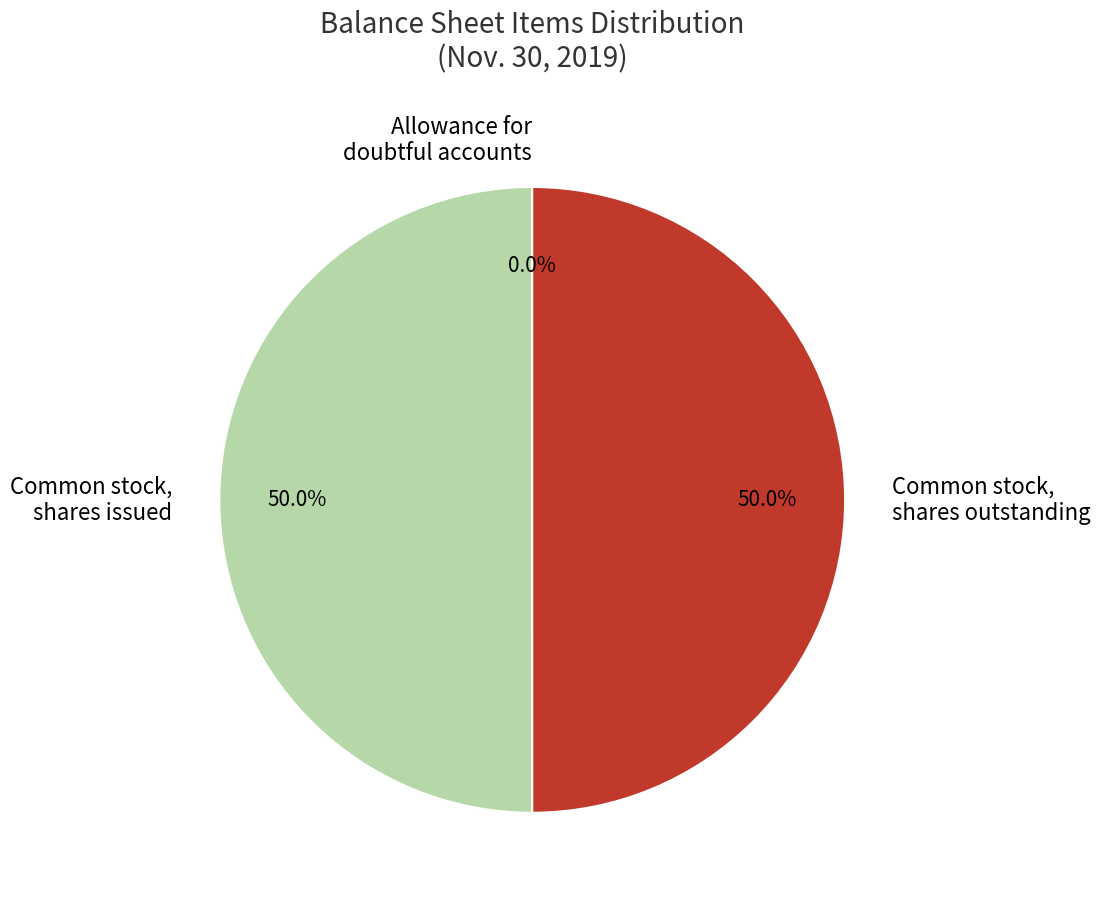

Is it true that Common stock, shares issued is 57% of the pie?

False